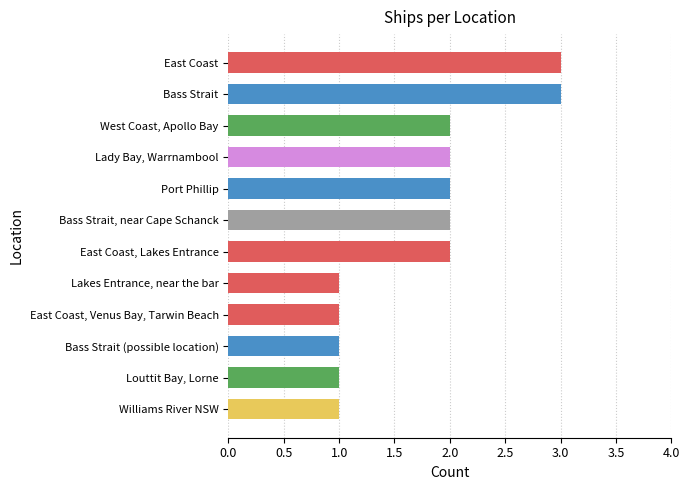

What position from the top is Port Phillip?

5